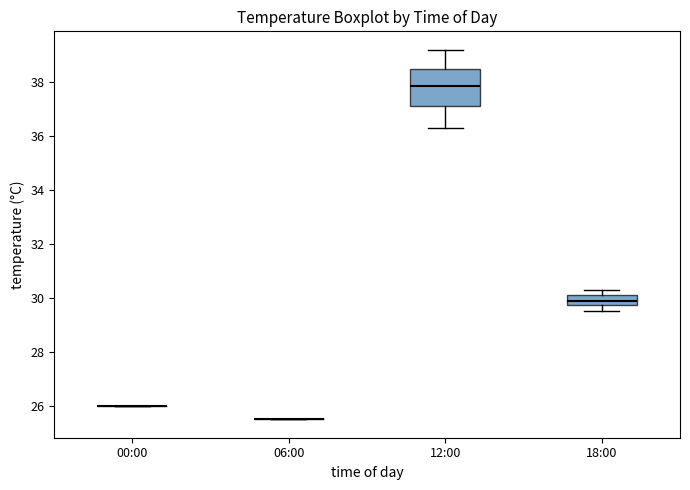

Reading left to right, transcribe this box plot: for each box, give where its median line is, the range the box spans, and where its two whiskers end, as read against the y-axis. The values are not printed on the chart, so give them approximately, as read against the axis.

00:00: box collapsed to a line at 26.0, whiskers 26.0 to 26.0
06:00: box collapsed to a line at 25.6, whiskers 25.6 to 25.6
12:00: median 37.8, box 37.2 to 38.4, whiskers 36.4 to 39.2
18:00: median 30.0, box 29.8 to 30.2, whiskers 29.6 to 30.4